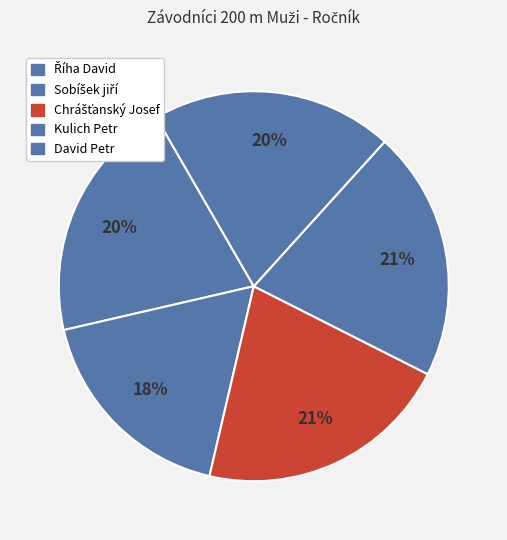

How many segments does this pie chart have?

5